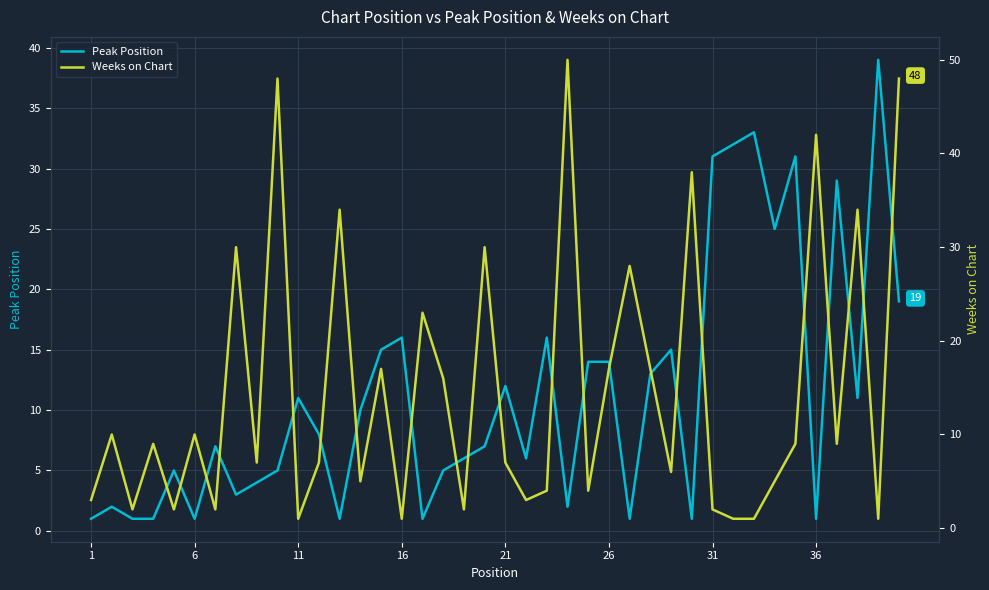

What is the maximum value for Peak Position?

39